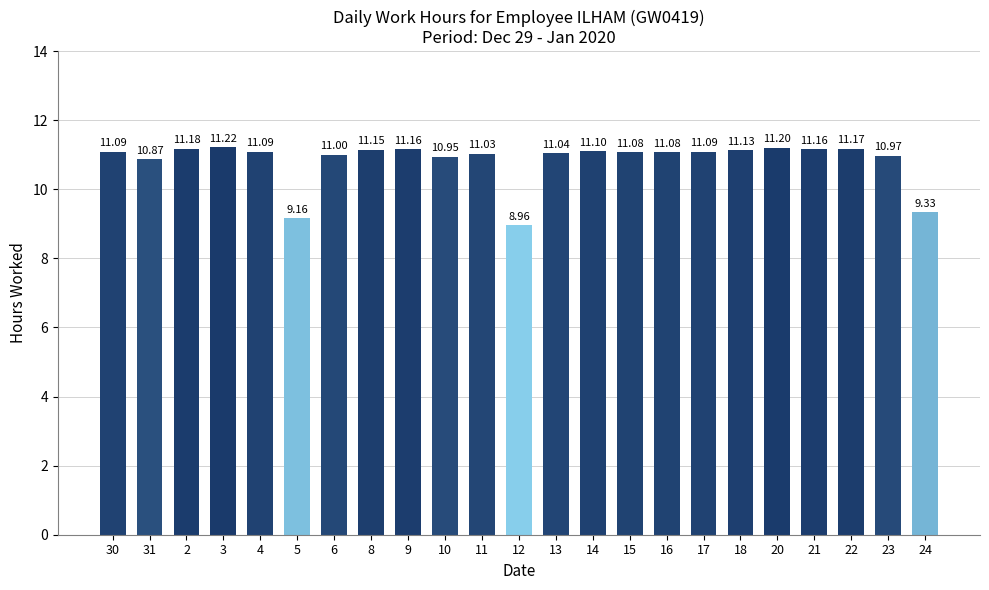

At which label is the value closest to 10?

24